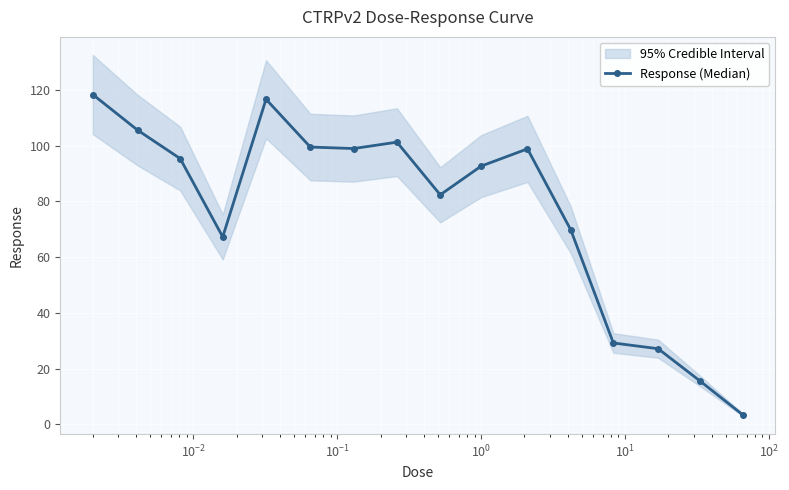

True or false: Response (Median) has more than 2 points higher than both neighbors.

True